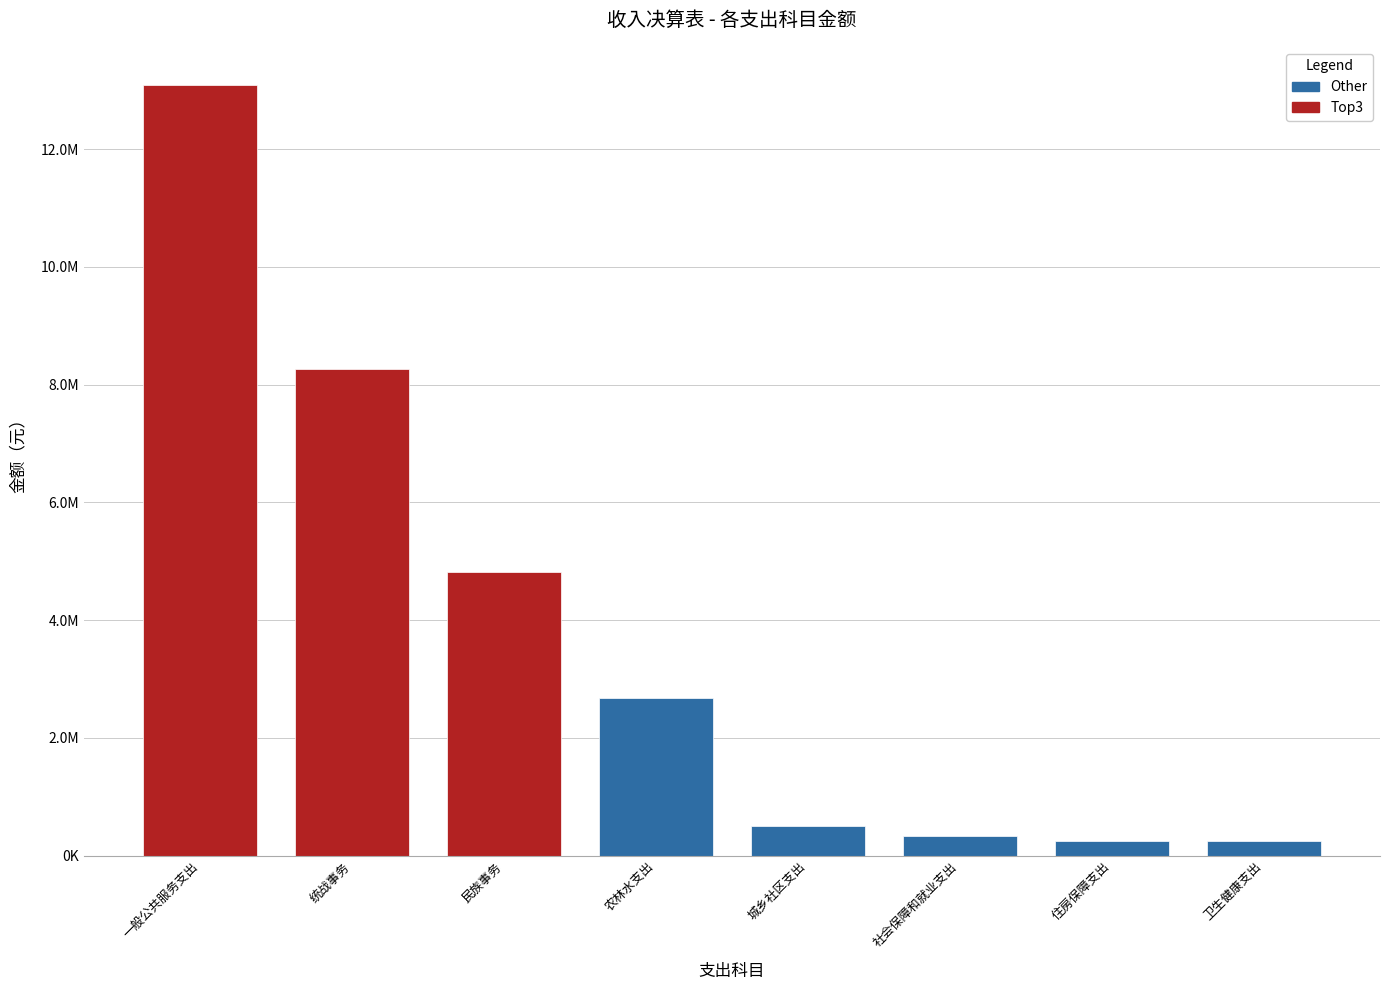

What is the change in value from 一般公共服务支出 to 卫生健康支出?

-12836080.7